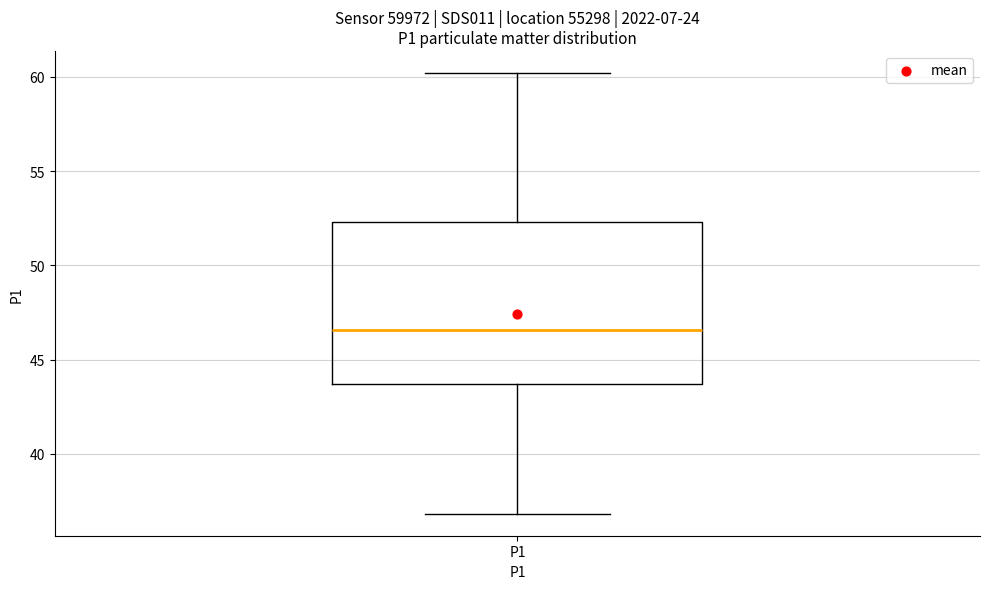

Where does the median line of the box for P1 sit on the y-axis? The values are not printed on the chart, so give them approximately, as read against the axis.

46.5